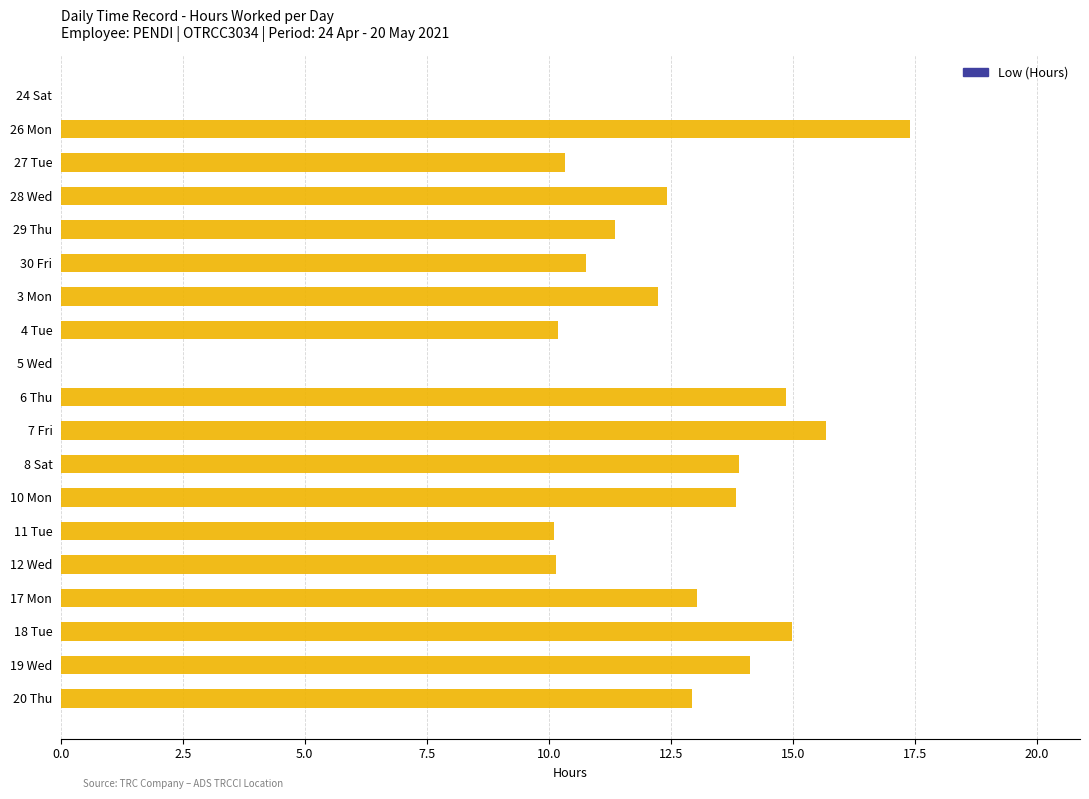

What is the sum of all values?

218.3